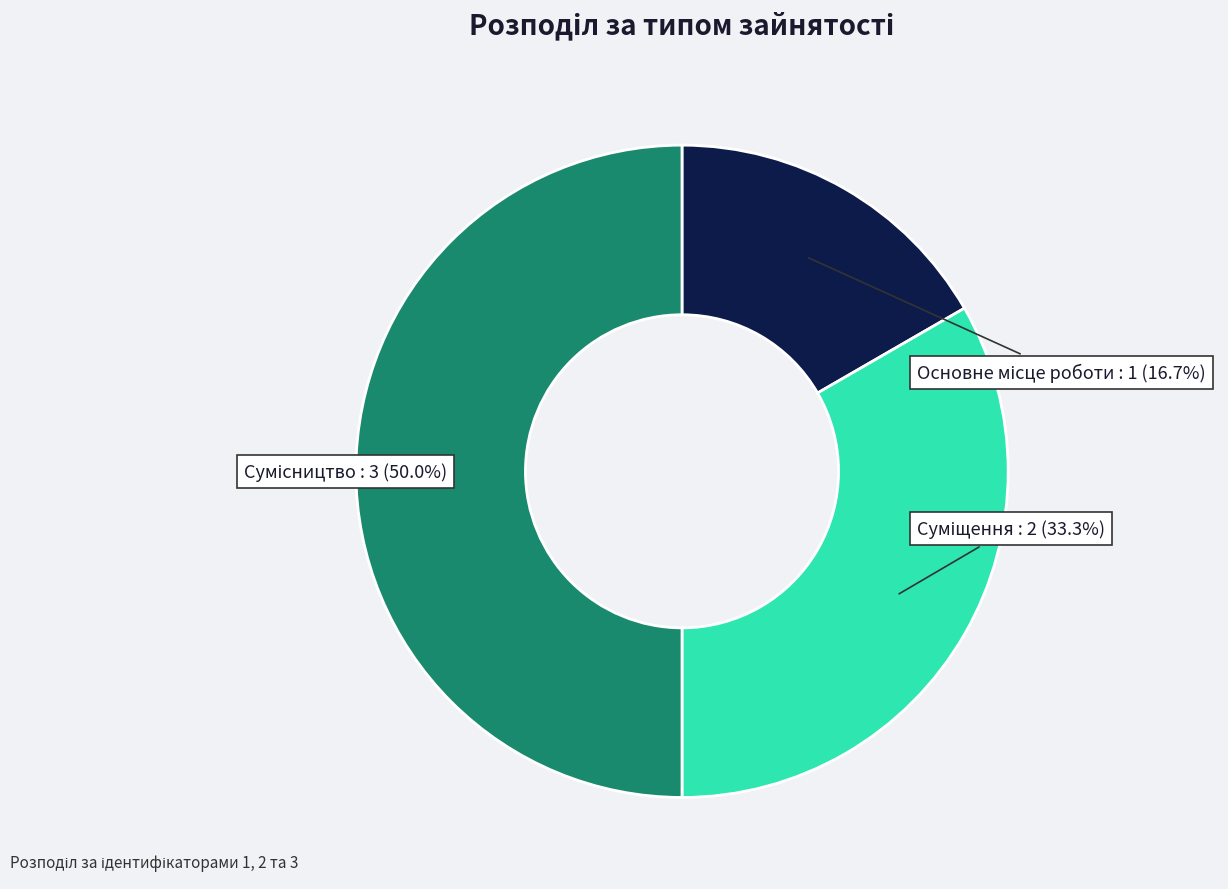

Approximately how many times larger is the value at Суміщення compared to Основне місце роботи?

2.0